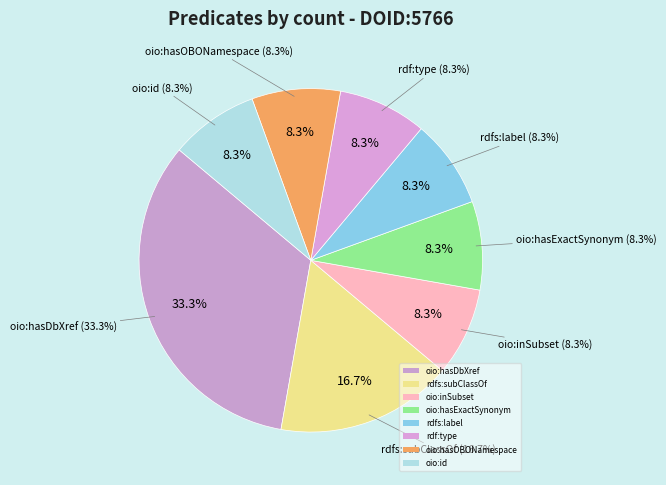

Which category has the smallest portion of the pie?

oio:inSubset